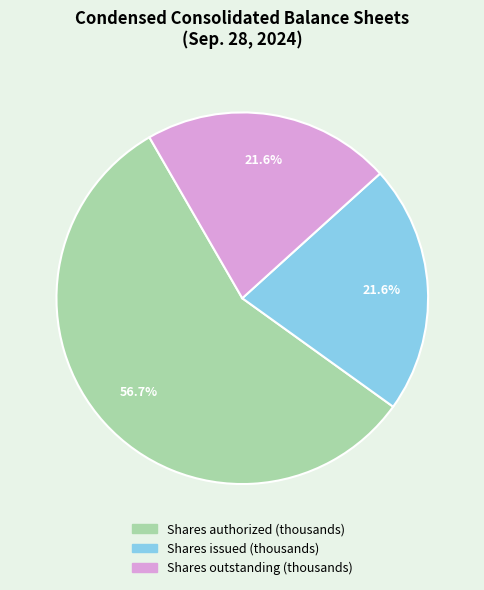

To the nearest percent, what is the average slice percentage?

33%